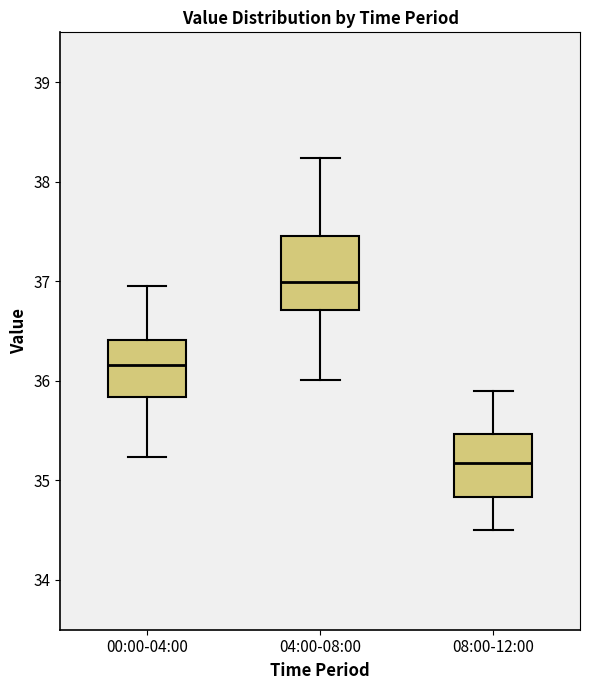

Reading left to right, read every box against the y-axis: the position of its median line, the range the box covers, and the ends of its whiskers. The values are not printed on the chart, so give them approximately, as read against the axis.

00:00-04:00: median 36.2, box 35.8 to 36.4, whiskers 35.2 to 37.0
04:00-08:00: median 37.0, box 36.7 to 37.5, whiskers 36.0 to 38.2
08:00-12:00: median 35.2, box 34.8 to 35.5, whiskers 34.5 to 35.9